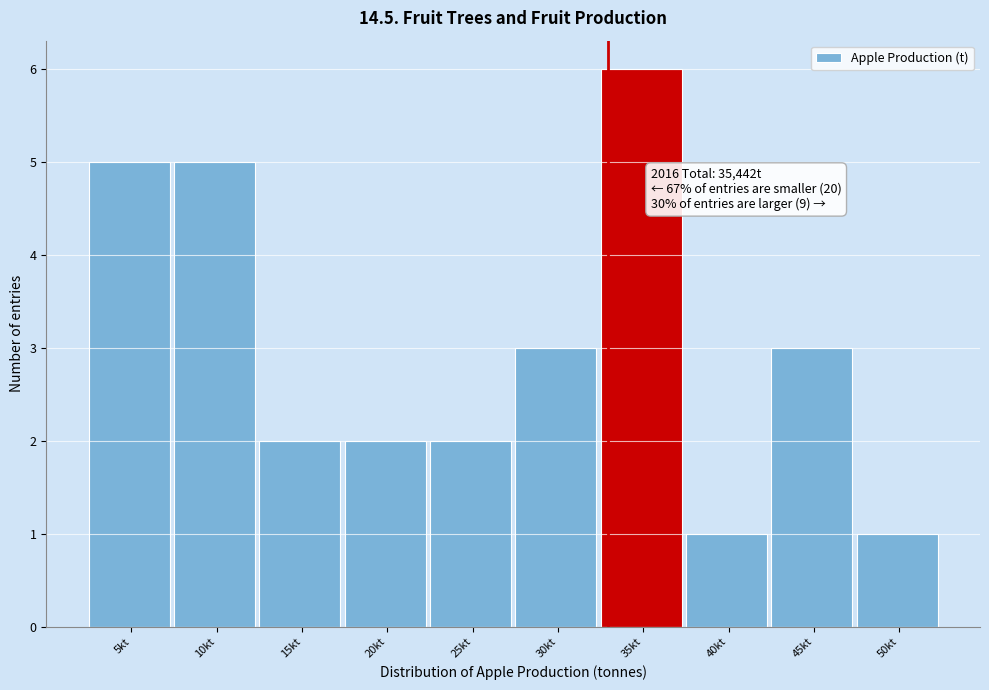

Reading right to left, list all the values displayed in this chart.

50kt=1	45kt=3	40kt=1	35kt=6	30kt=3	25kt=2	20kt=2	15kt=2	10kt=5	5kt=5